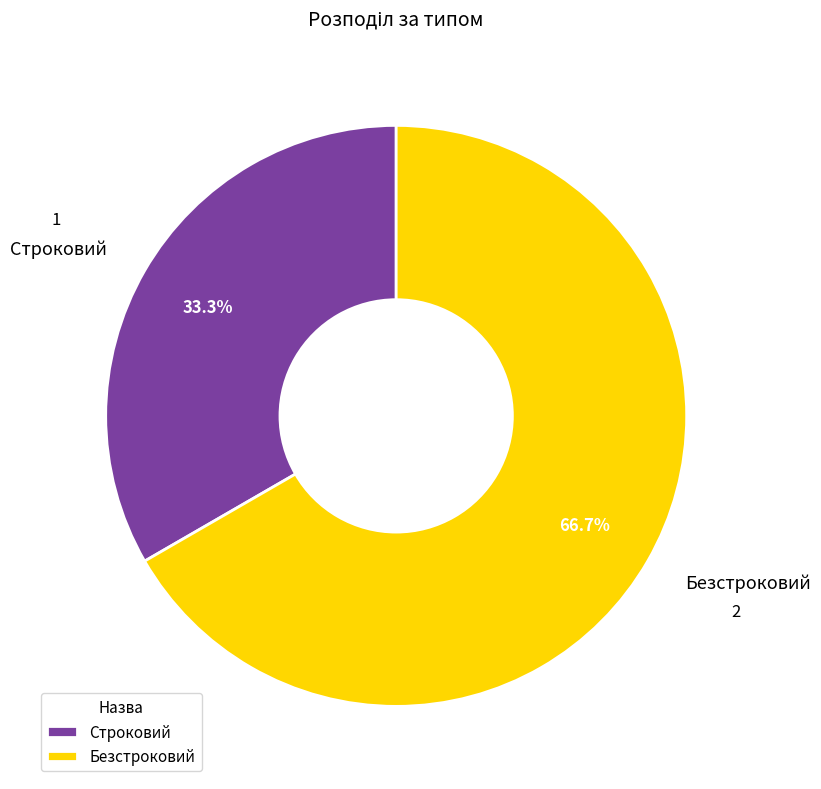

To the nearest percent, what portion does Строковий represent?

33%